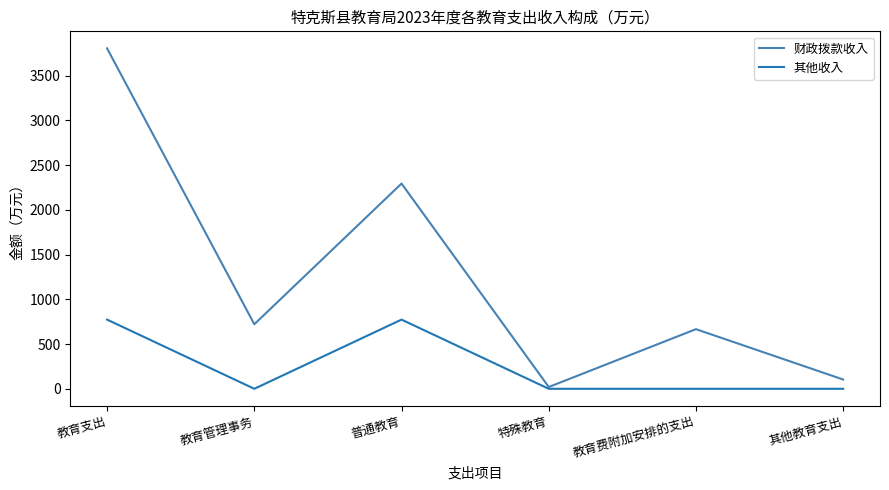

Reading left to right, extract all data points from this chart.

财政拨款收入: 3805.0	721.4	2293.8	19.9	666.4	103.5
其他收入: 773.3	0.0	773.3	0.0	0.0	0.0